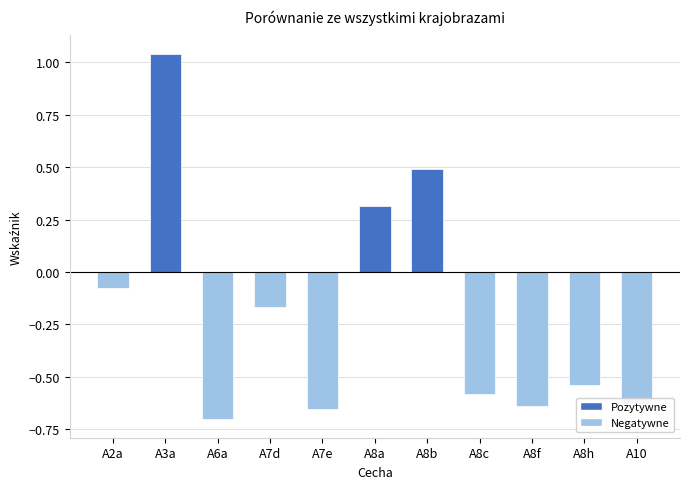

Does the chart contain any negative values?

Yes